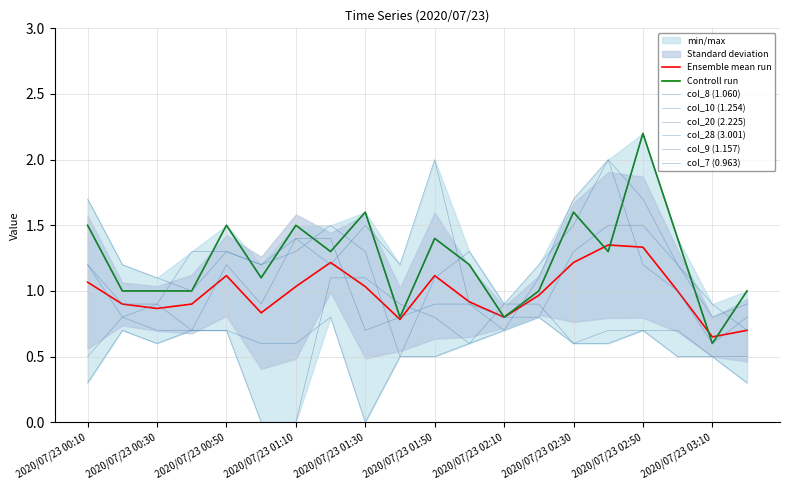

How many lines are shown in the chart?

6